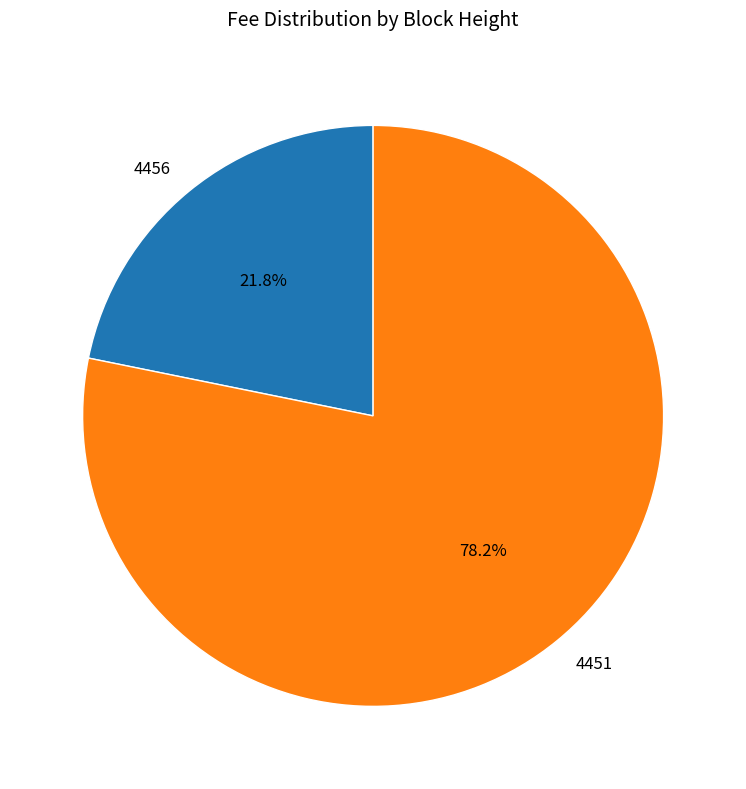

True or false: 4456 accounts for 22% of the total.

True